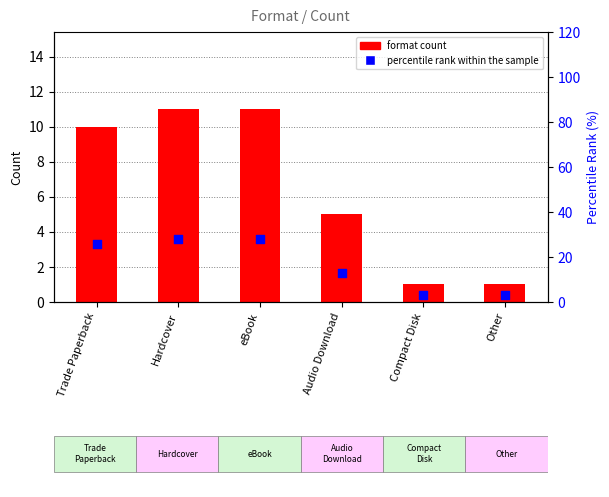

What are all the series names shown in the legend?

format count, percentile rank within the sample